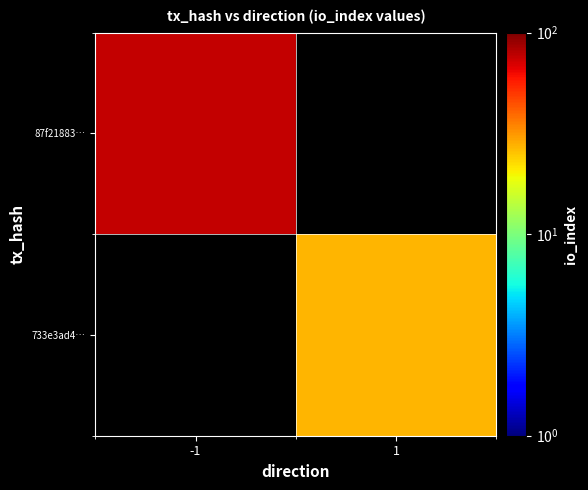

Count the number of categories in the chart.

2